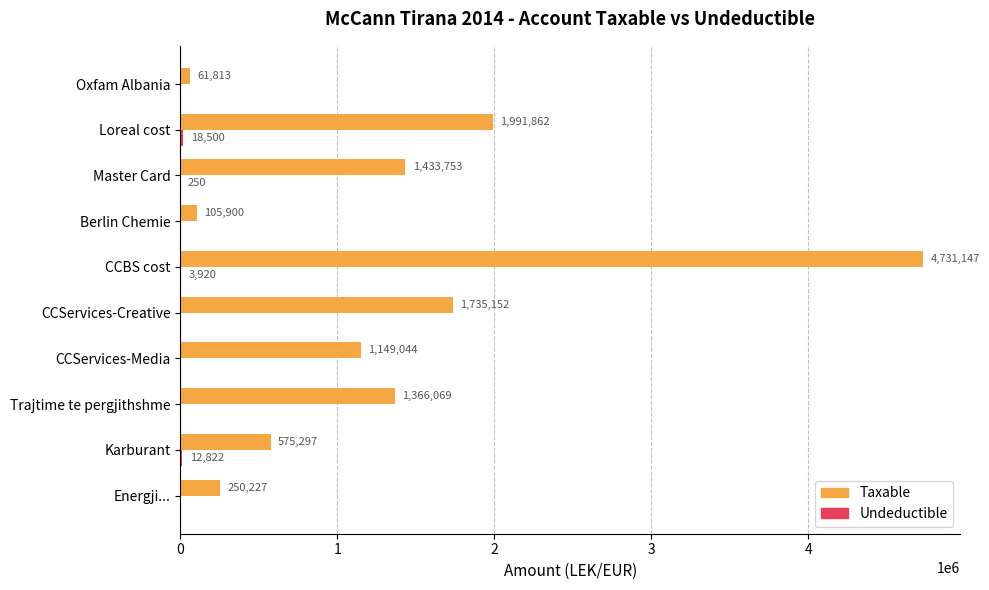

Which series changed the most between Loreal cost and Oxfam Albania?

Taxable